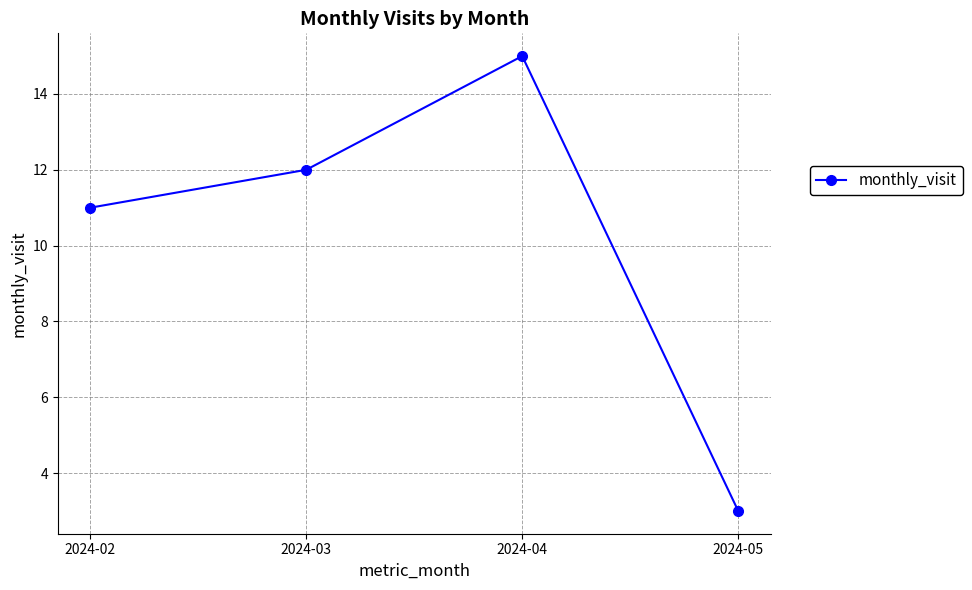

The value at 2024-04 is 15. True or false?

True